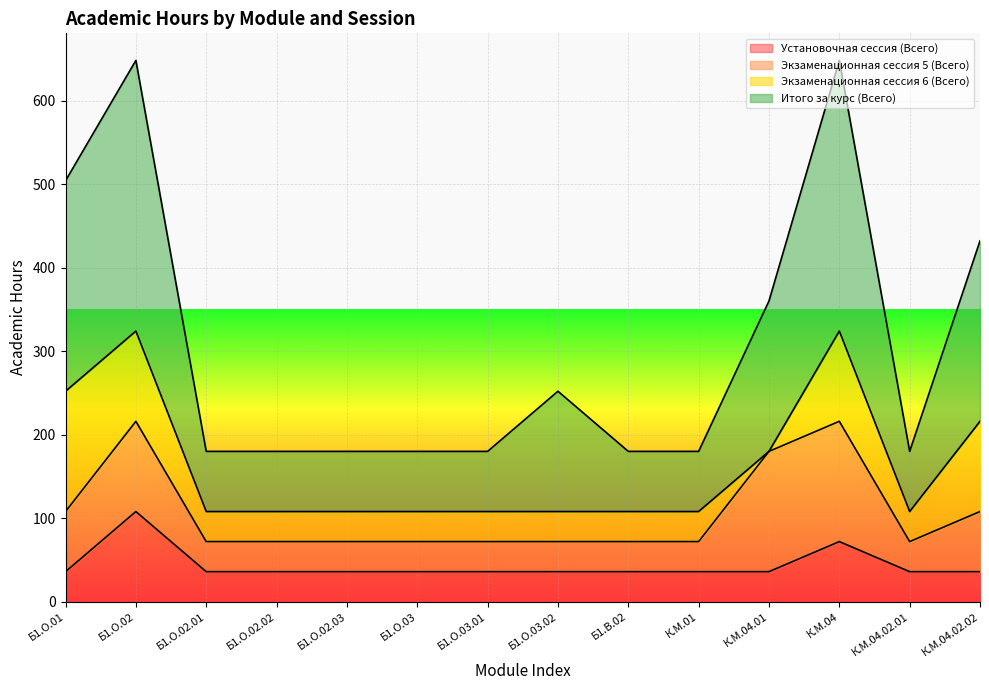

Which category has the highest value in the Итого за курс (Всего) series?

Б1.О.02